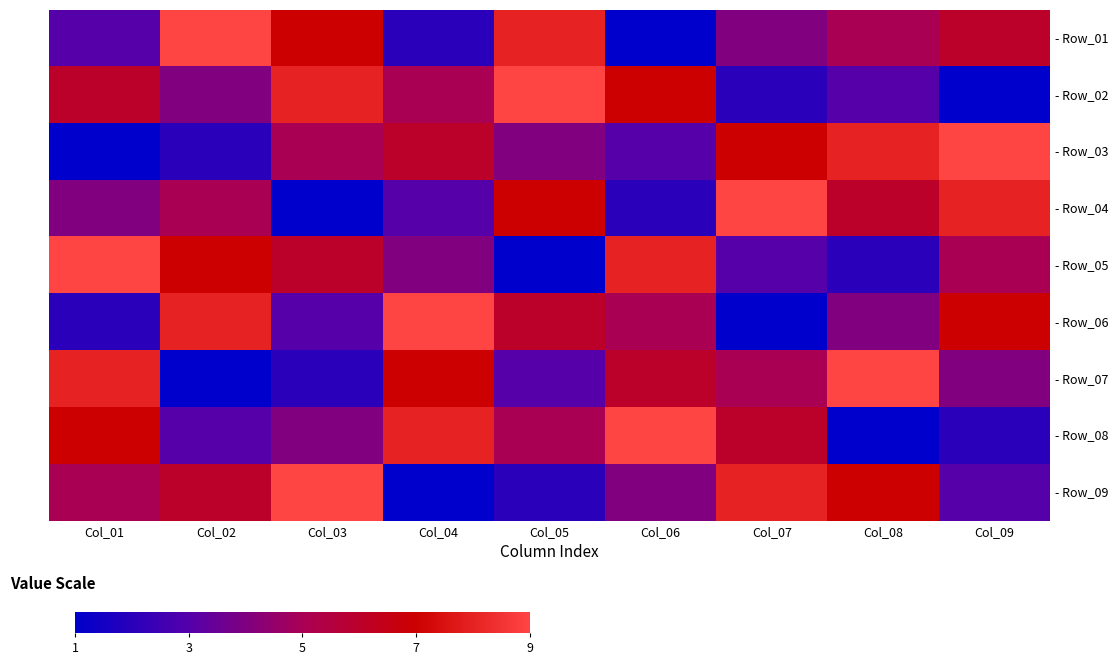

Which series has the largest range (max minus min)?

- Row_01